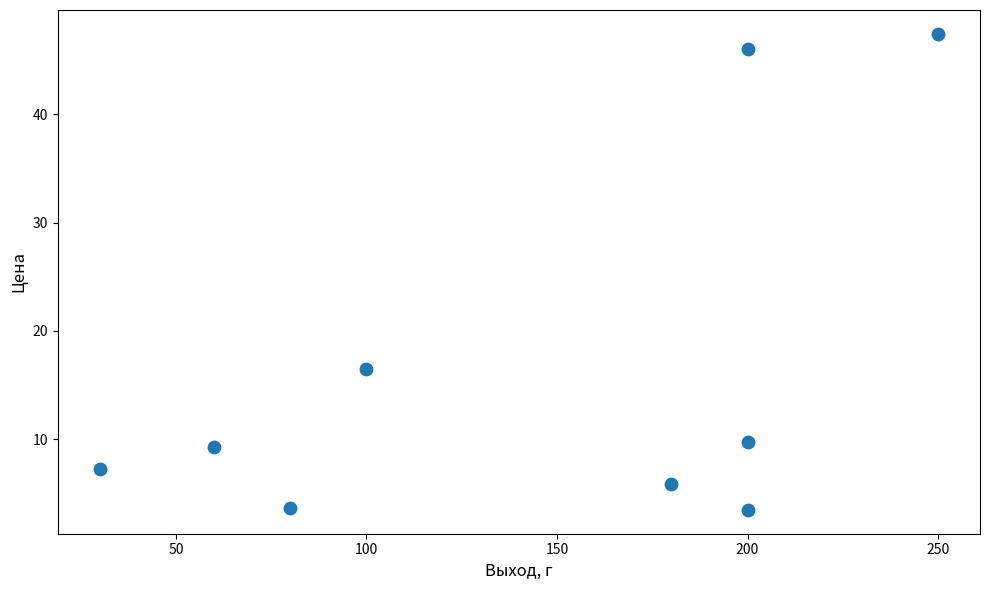

What Y value in the scatter plot is closest to 25?

16.5